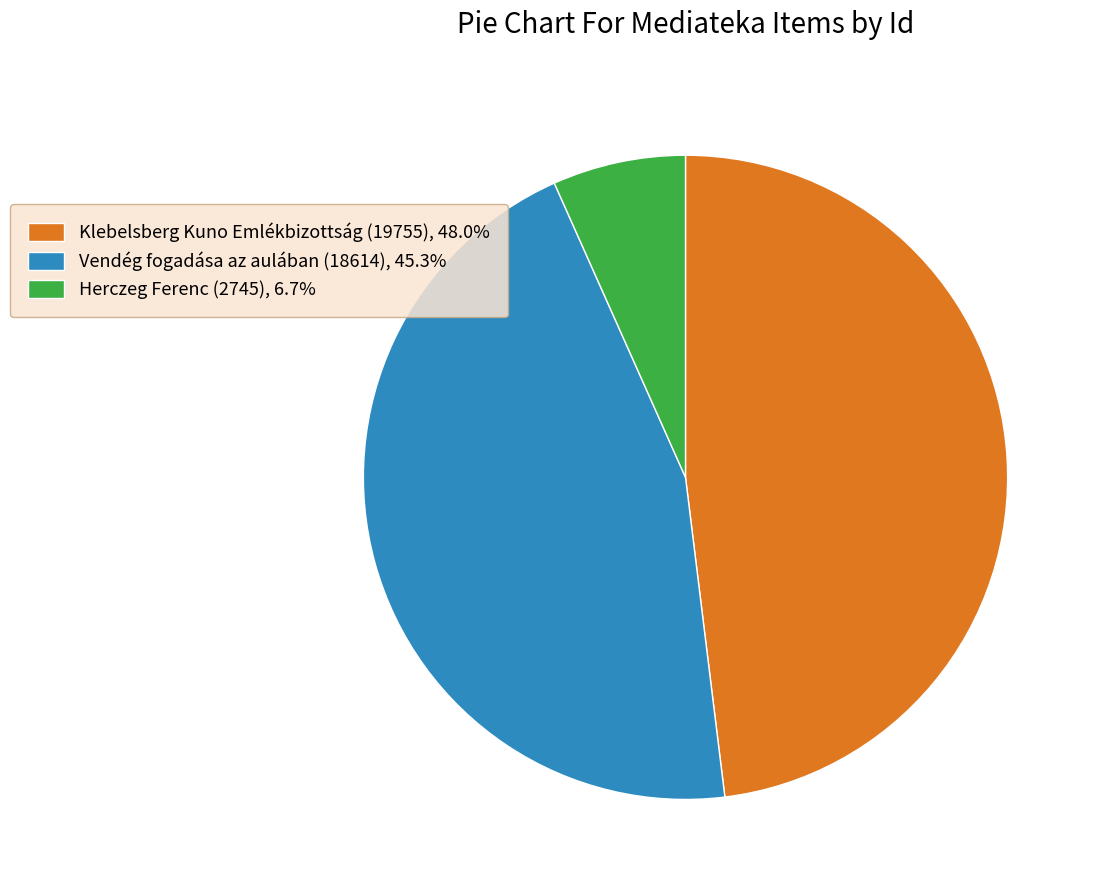

Is the sum of Vendég fogadása az aulában (18614) and Klebelsberg Kuno Emlékbizottság (19755) greater than half?

Yes